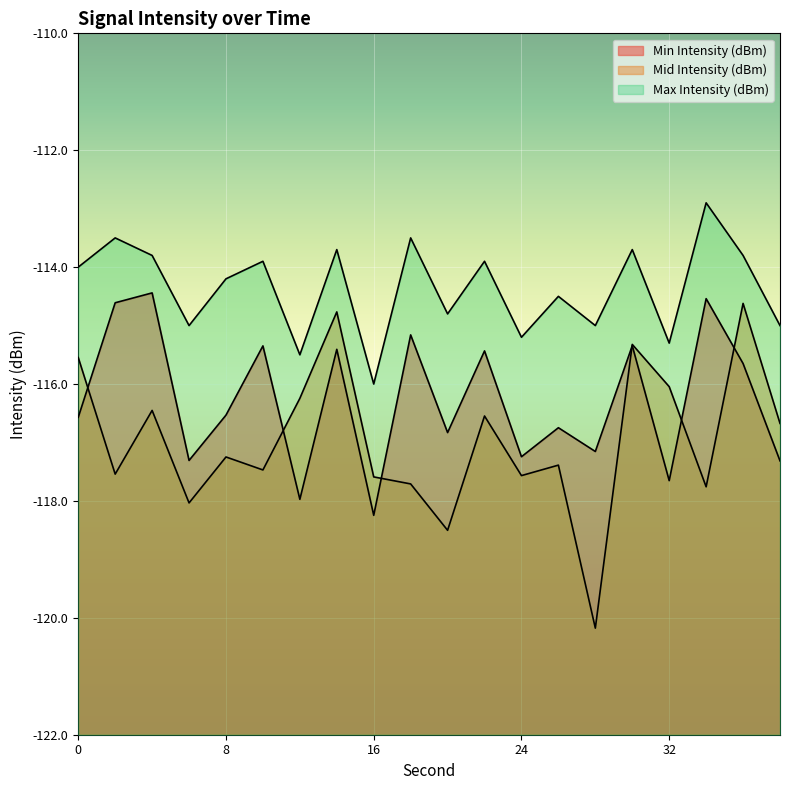

Reading left to right, transcribe all the data shown in this chart.

Min Intensity (dBm): -116.6	-114.6	-114.4	-117.3	-116.5	-115.3	-118.0	-115.4	-118.2	-115.2	-116.8	-115.4	-117.2	-116.7	-117.2	-115.3	-117.7	-114.5	-115.6	-117.3
Mid Intensity (dBm): -115.5	-117.5	-116.5	-118.0	-117.2	-117.5	-116.2	-114.8	-117.6	-117.7	-118.5	-116.5	-117.6	-117.4	-120.2	-115.3	-116.0	-117.8	-114.6	-116.7
Max Intensity (dBm): -114.0	-113.5	-113.8	-115.0	-114.2	-113.9	-115.5	-113.7	-116.0	-113.5	-114.8	-113.9	-115.2	-114.5	-115.0	-113.7	-115.3	-112.9	-113.8	-115.0